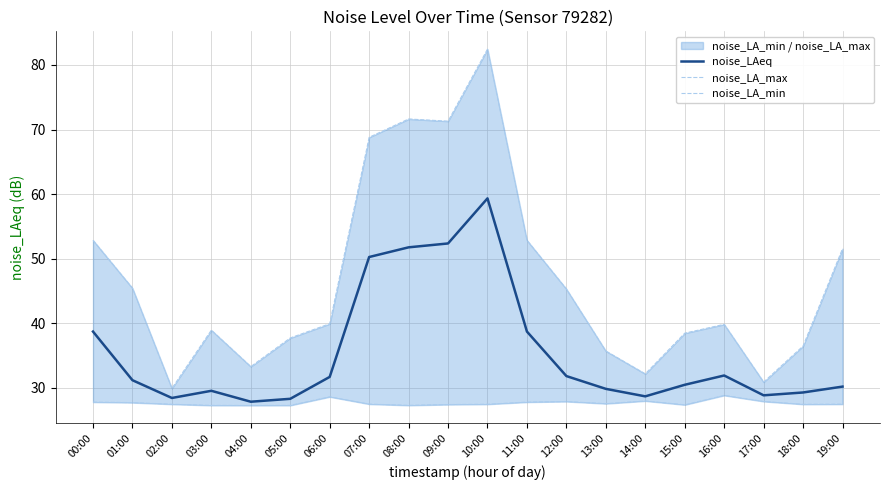

What is the label of the 11th point from the right?

09:00